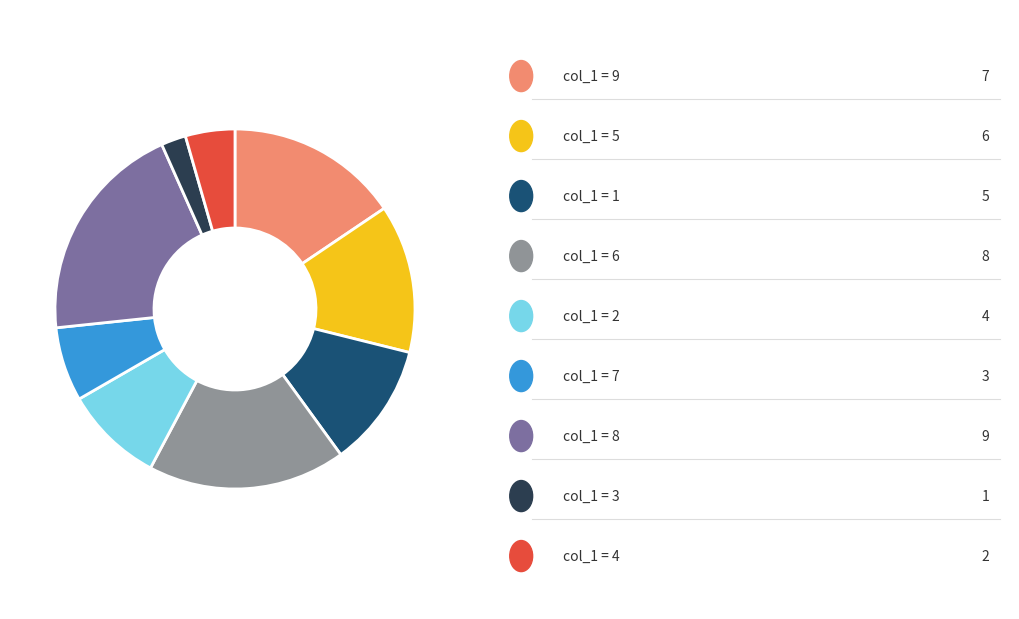

Is there any slice that represents more than half of the pie?

No